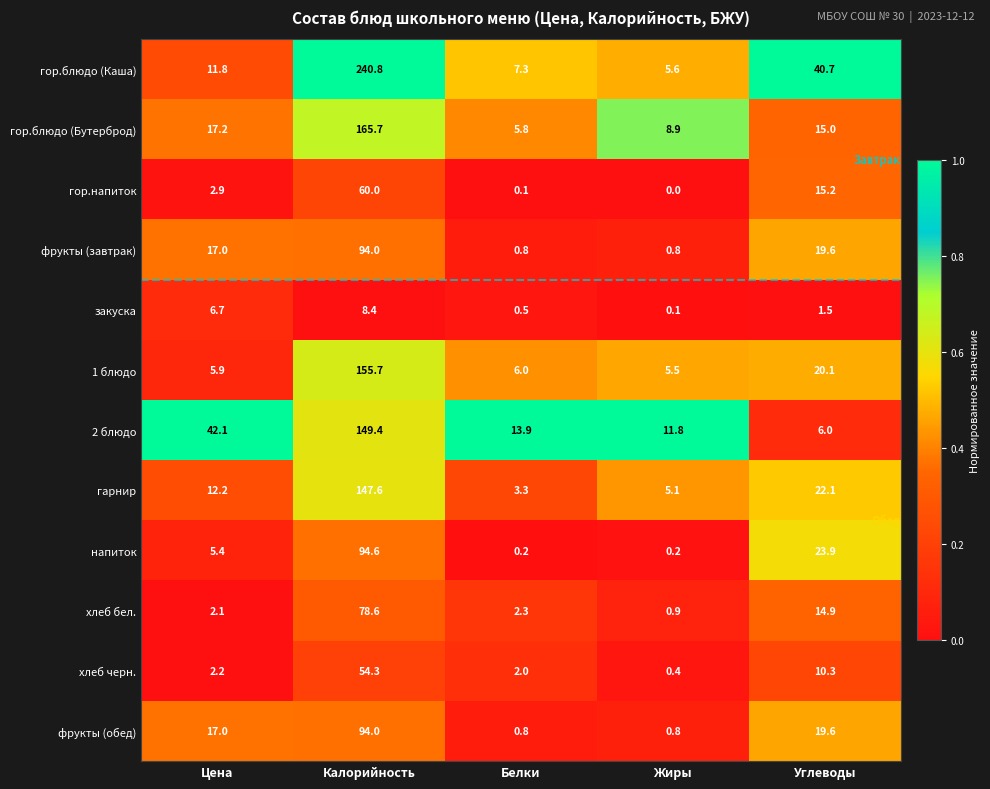

At how many categories does at least one series exceed 0?

5